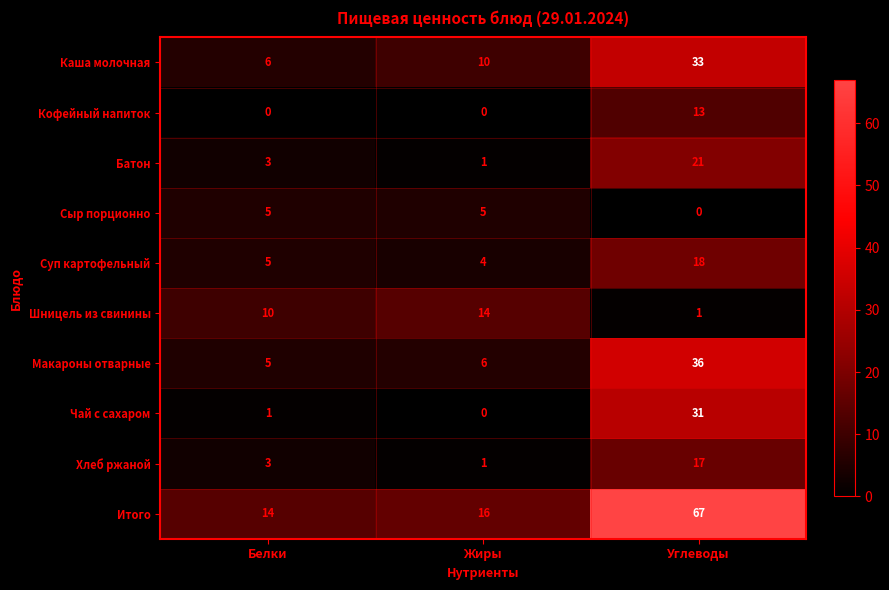

Which series has the widest spread of values?

Итого